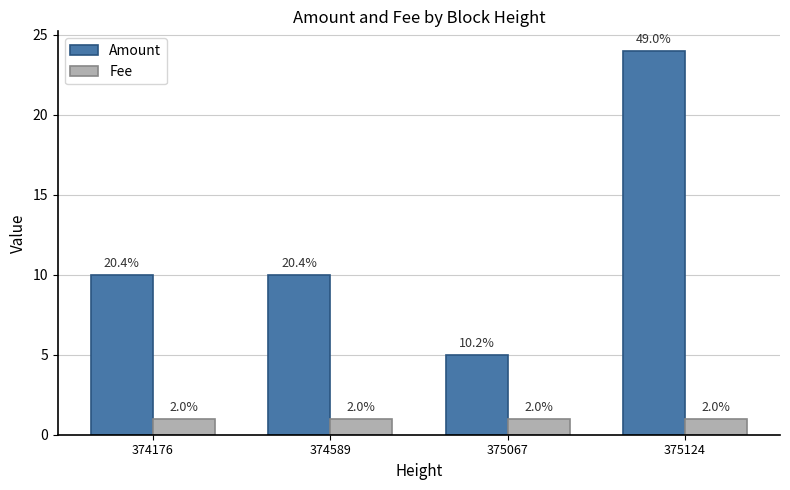

Reading right to left, what are all the values shown in this chart?

Amount: 24	5	10	10
Fee: 1	1	1	1